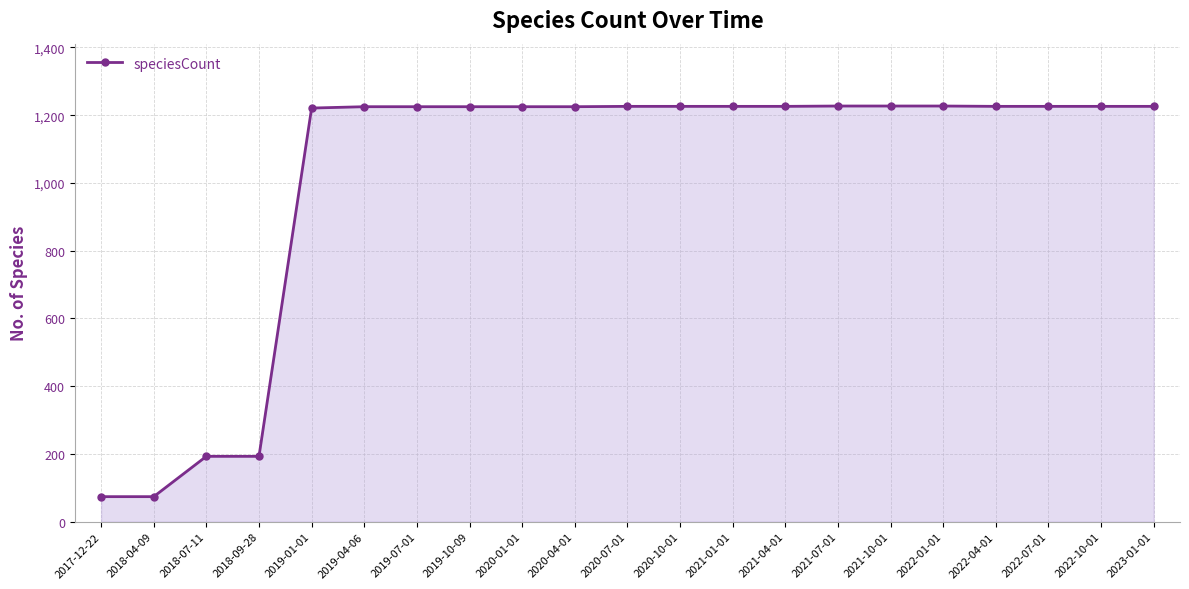

What is the value of the 5th point from the left?

1221